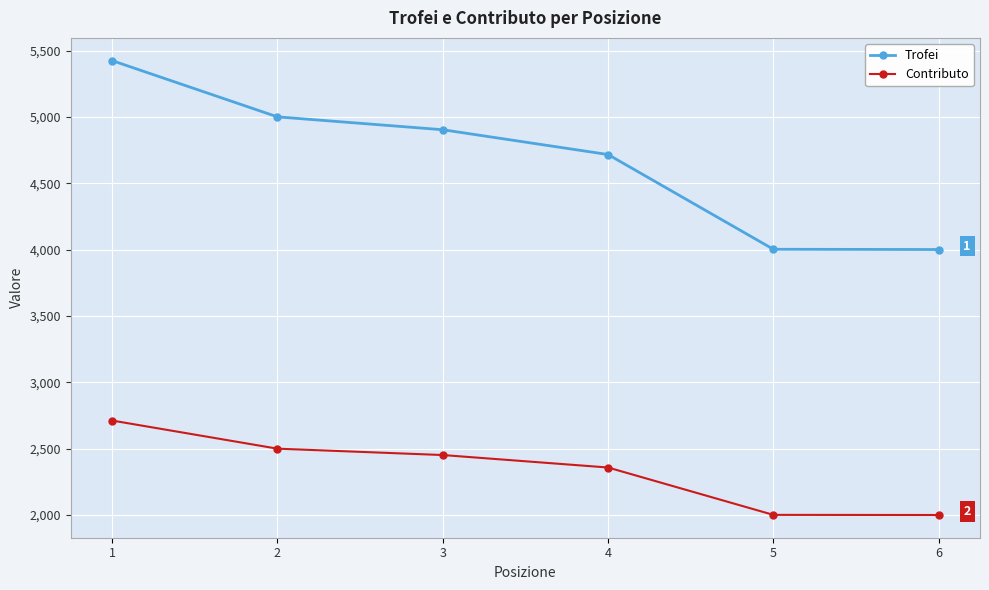

Which series has the largest range (max minus min)?

Trofei